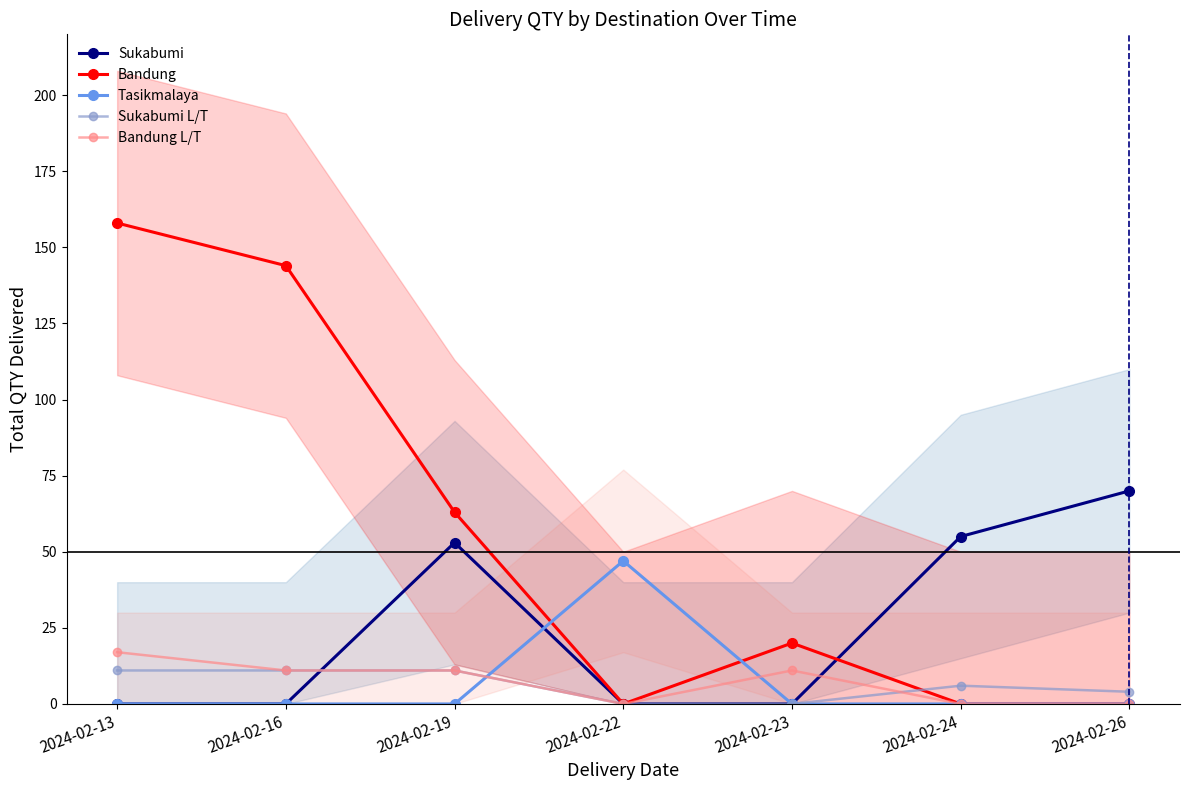

List the labels in order of Tasikmalaya value, smallest first.

2024-02-13, 2024-02-16, 2024-02-19, 2024-02-23, 2024-02-24, 2024-02-26, 2024-02-22